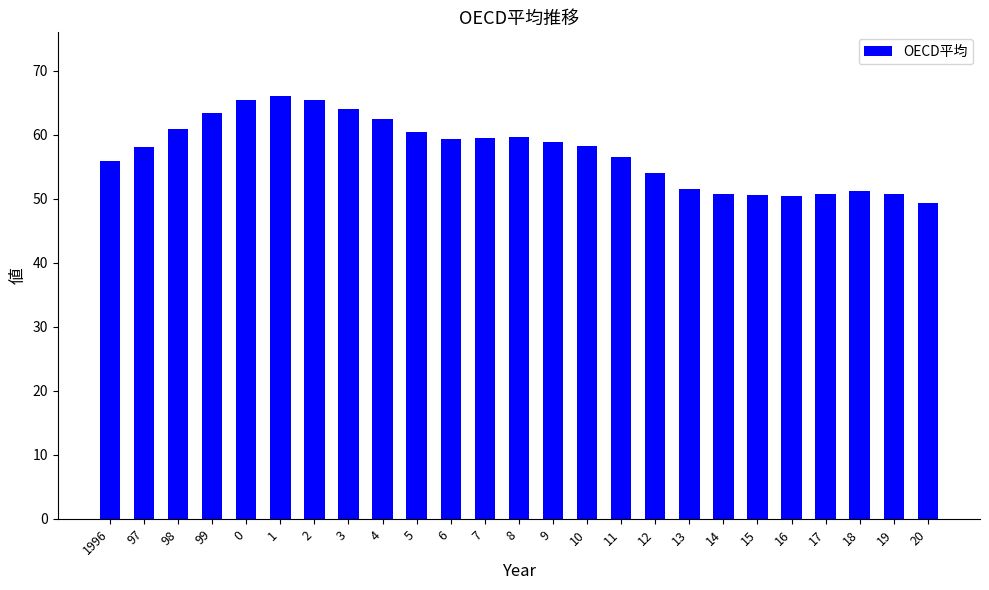

True or false: the data shows 91.6 at 10.

False